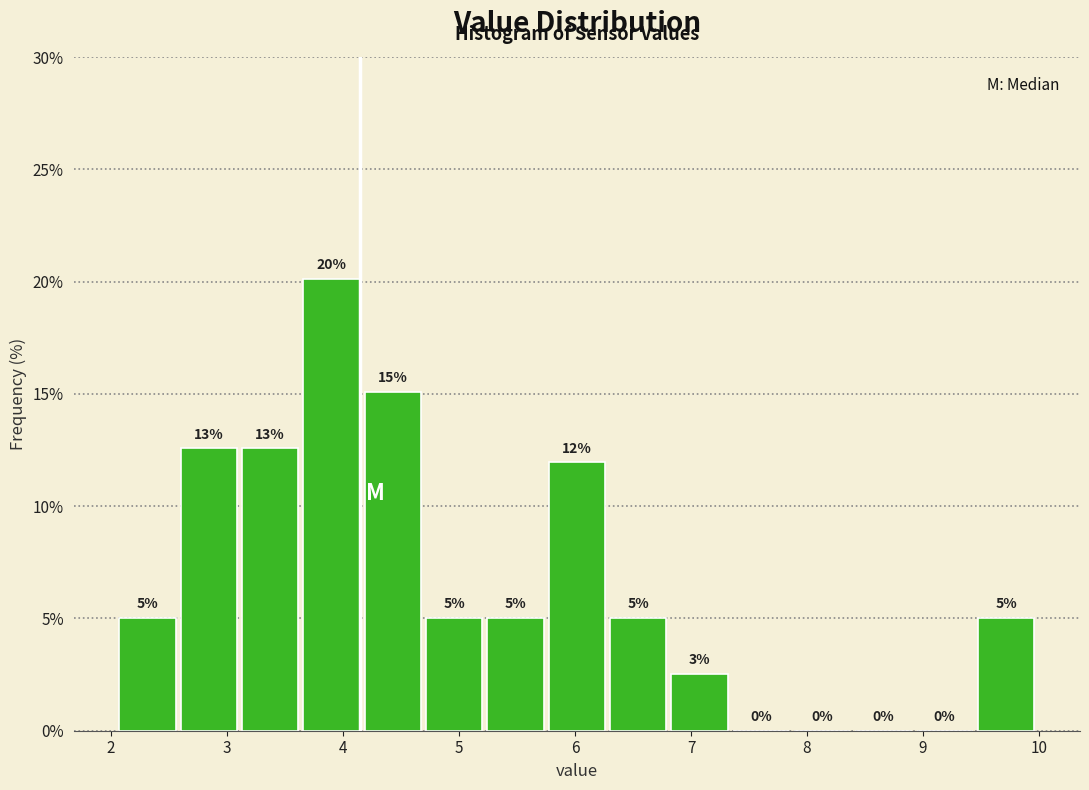

Which range on the x-axis has the tallest bar?

3.6 to 4.2